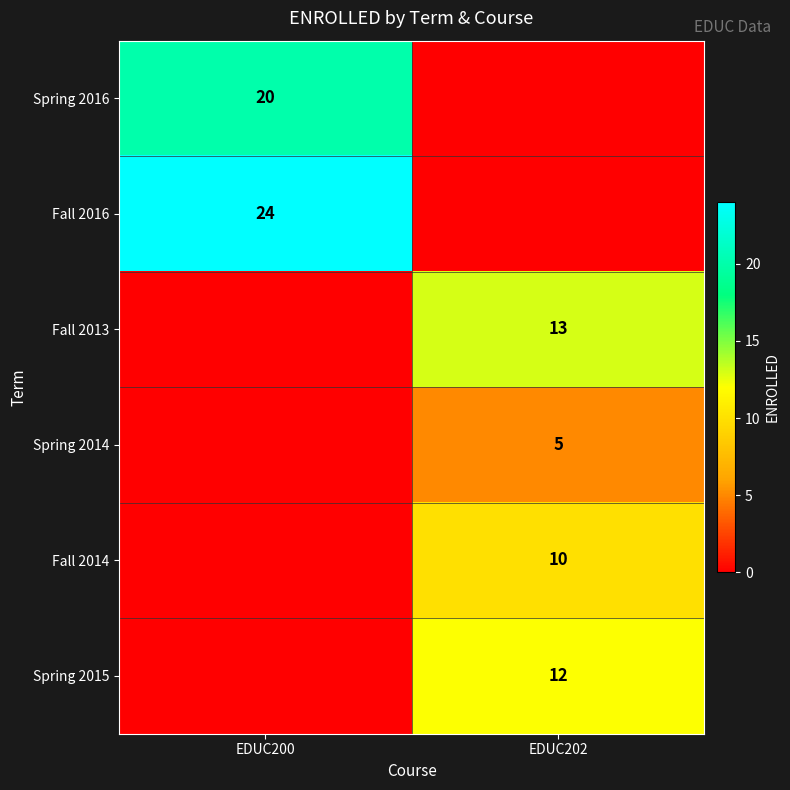

What is the maximum value shown in the chart?

24